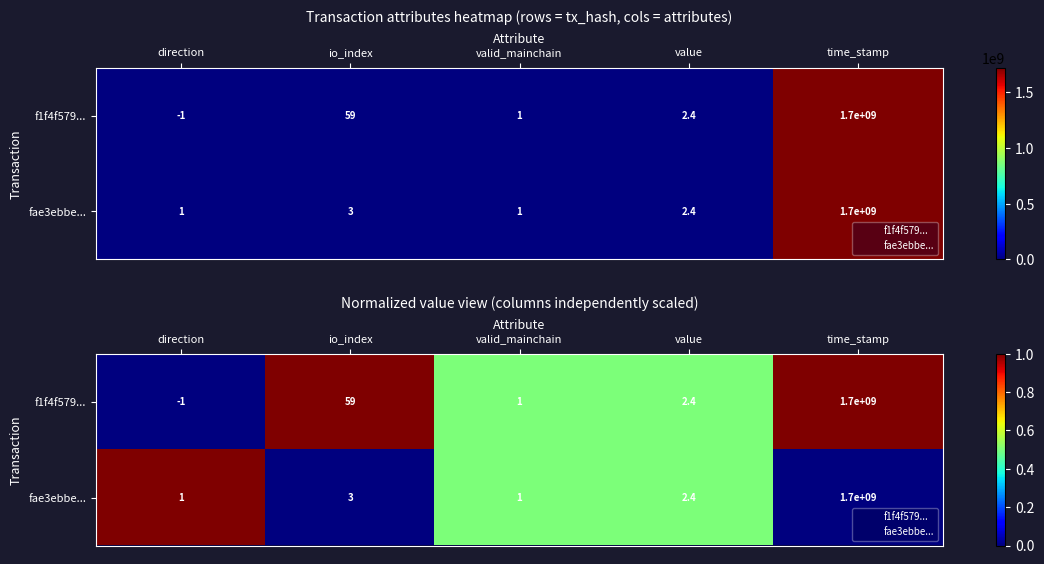

The fae3ebbe... series shows 0.9 at value. True or false?

False